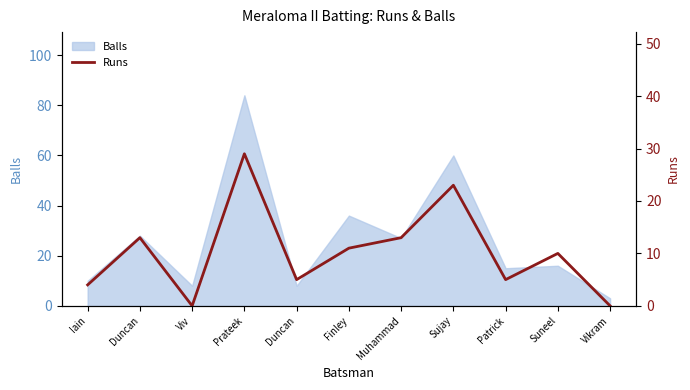

List the labels in order of value, largest first.

Prateek, Sujay, Duncan, Muhammad, Finley, Suneel, Duncan, Patrick, Iain, Viv, Vikram